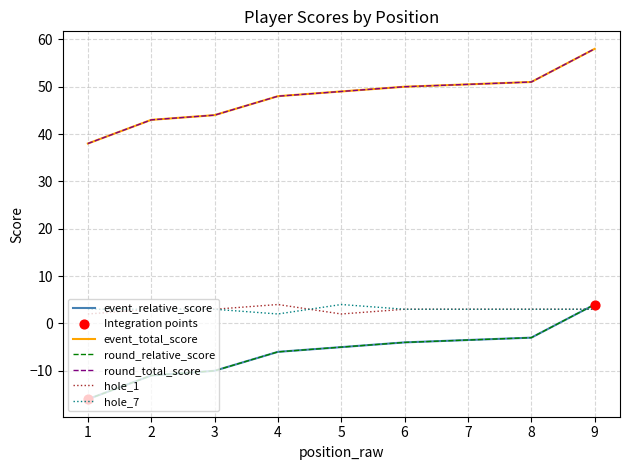

What are all the series names shown in the legend?

event_relative_score, event_total_score, round_relative_score, round_total_score, hole_1, hole_7